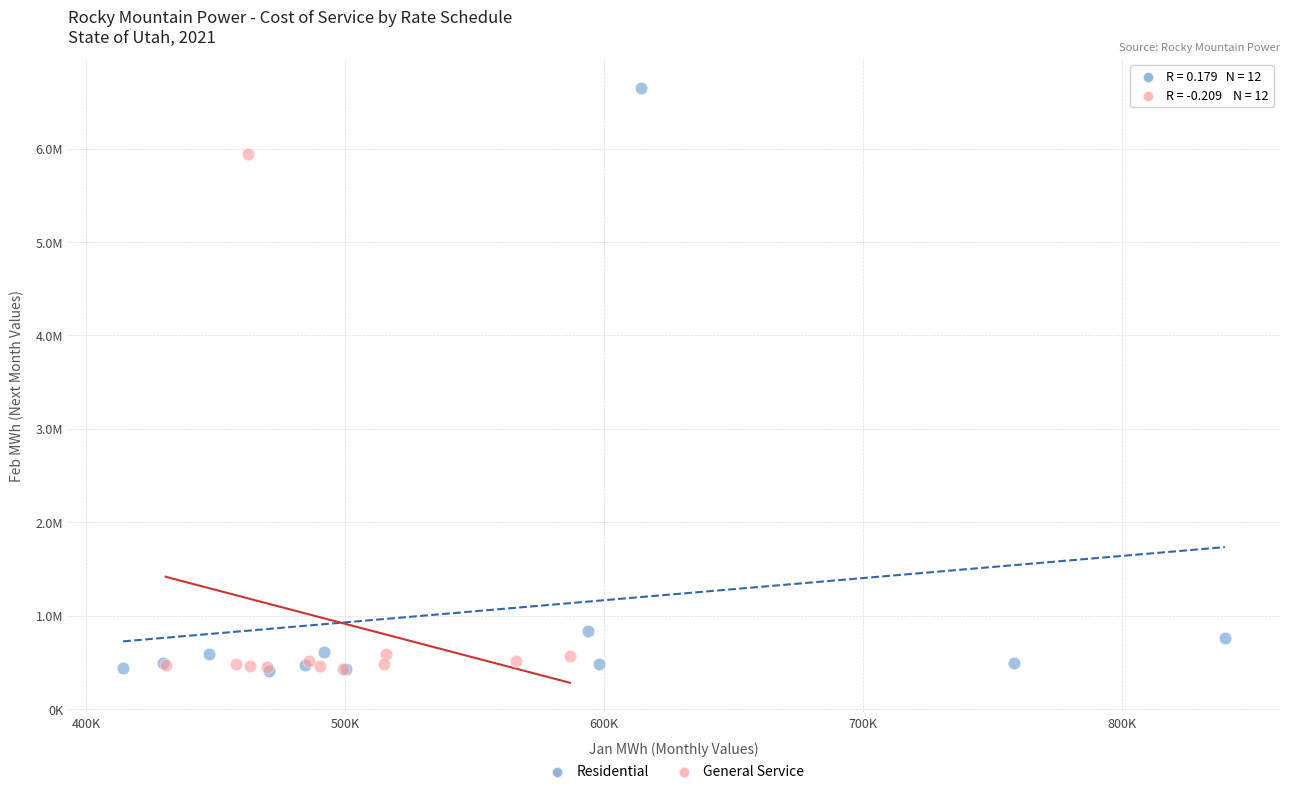

Which series has the largest Y range (max minus min)?

Residential